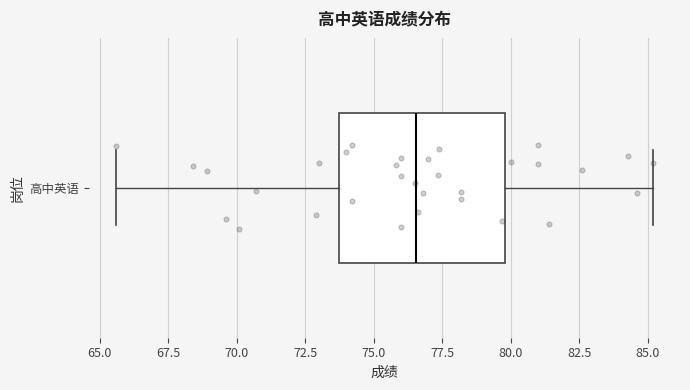

Where does the left whisker of the box for 高中英语 end on the x-axis? The values are not printed on the chart, so give them approximately, as read against the axis.

65.5